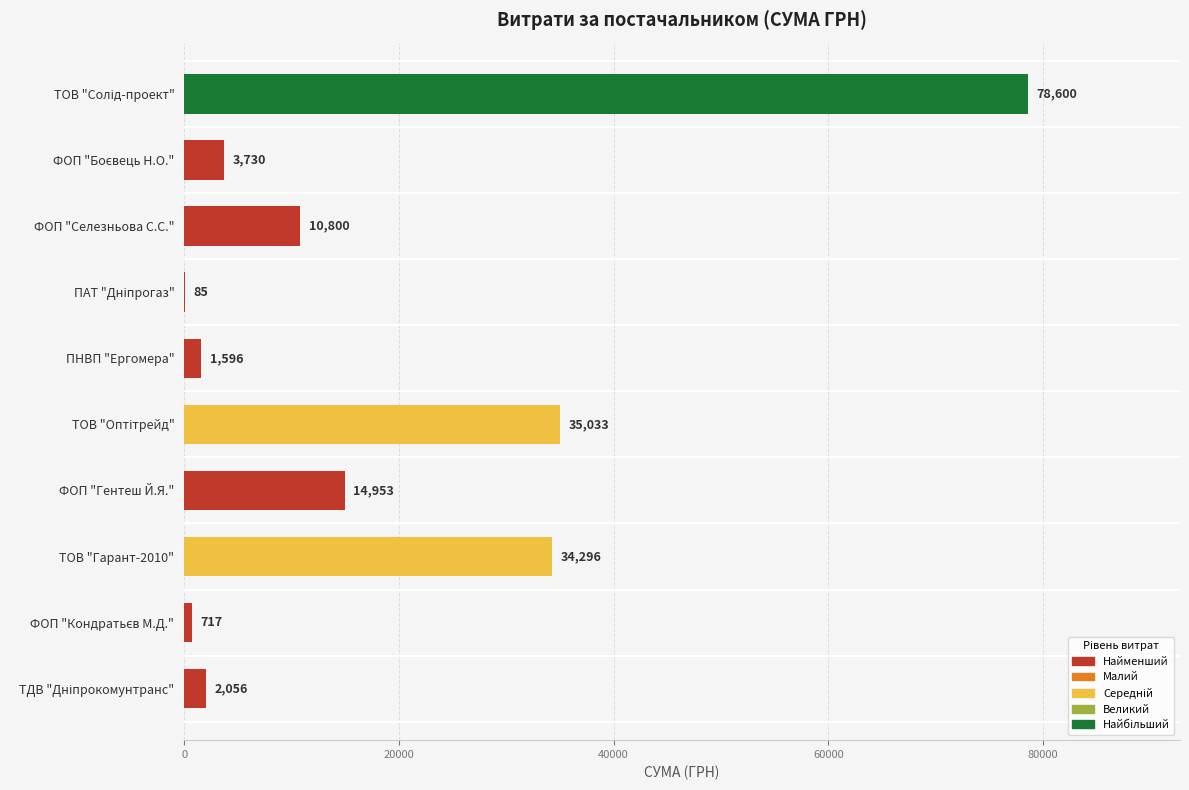

What is the greatest value displayed?

78600.0